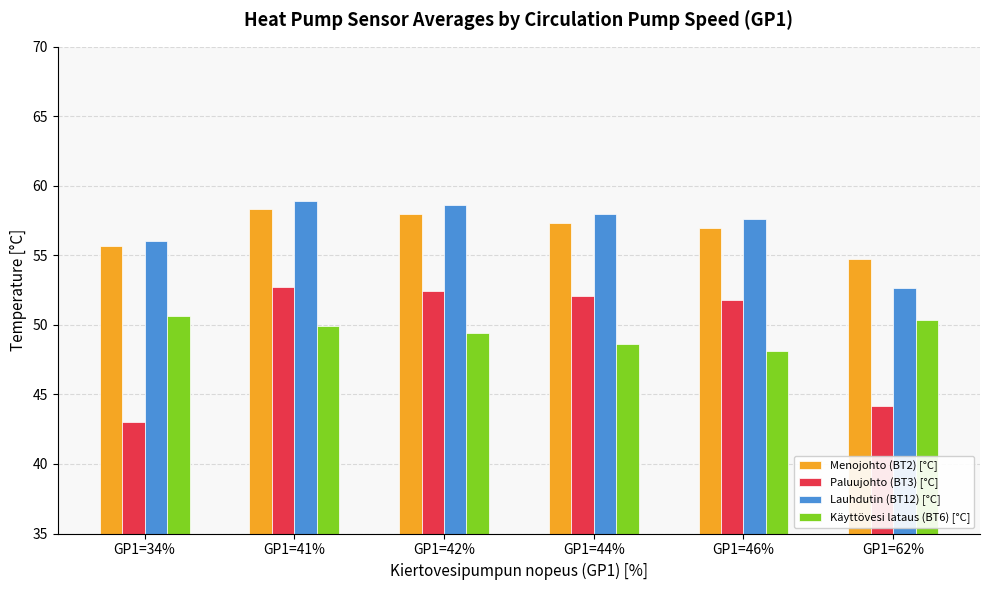

What is the spread (max minus min) of values at GP1=42%?

9.2